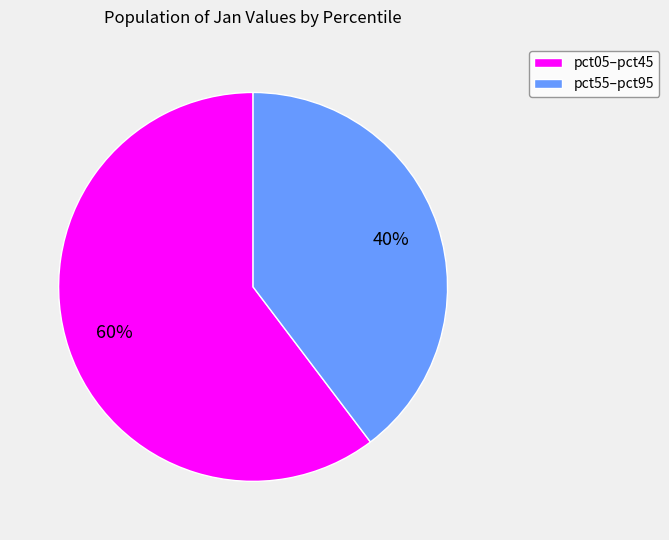

How many segments does this pie chart have?

2